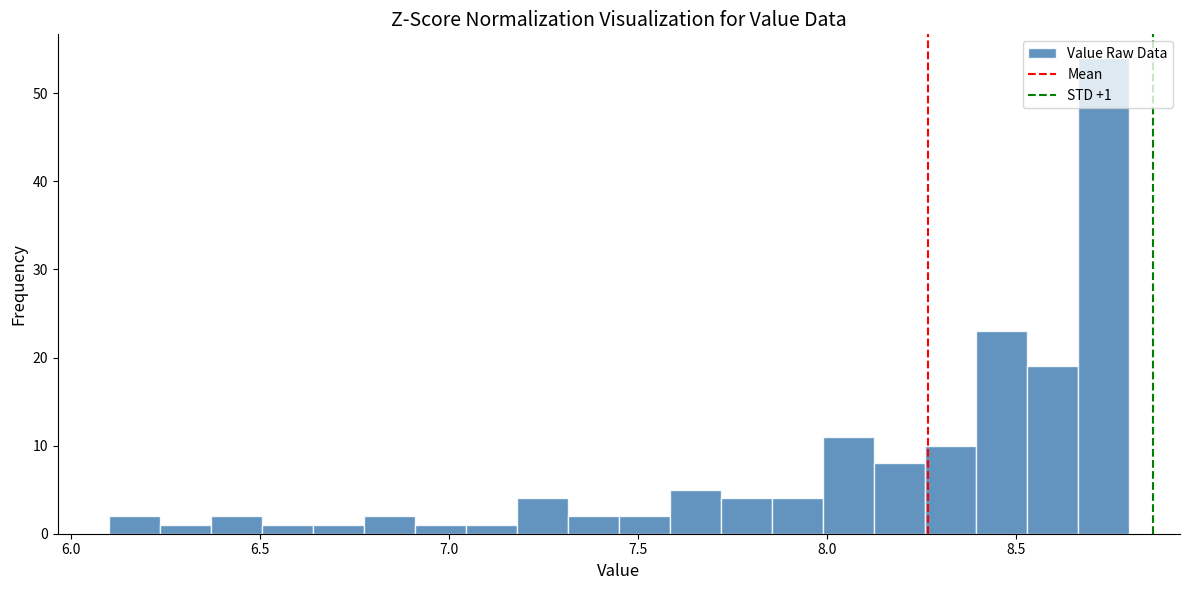

Read against the x-axis, roughly where is the centre of the tallest bar?

8.75